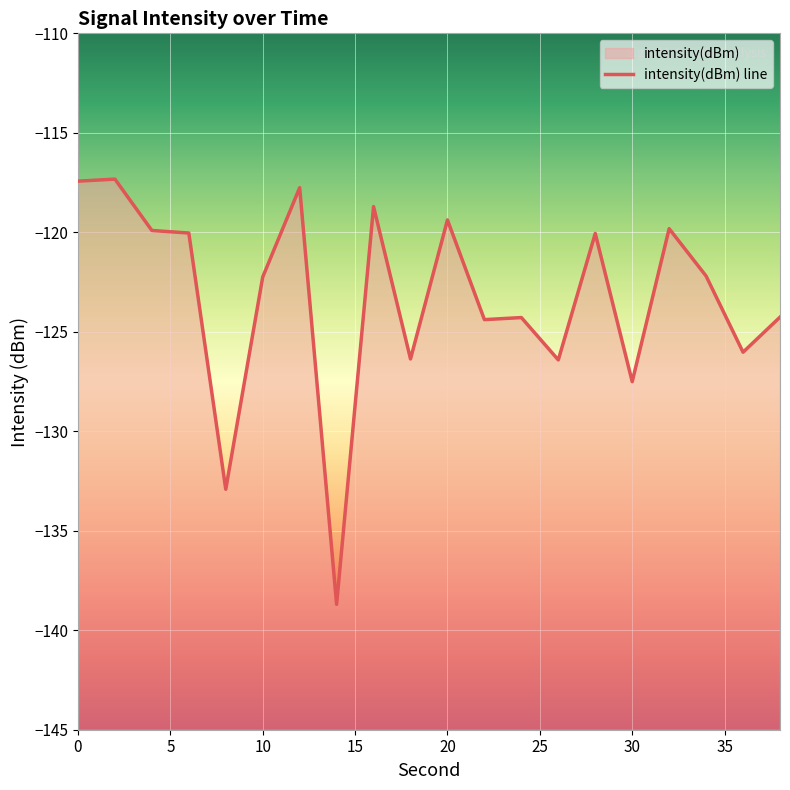

True or false: the data shows -157.1 at 20.

False